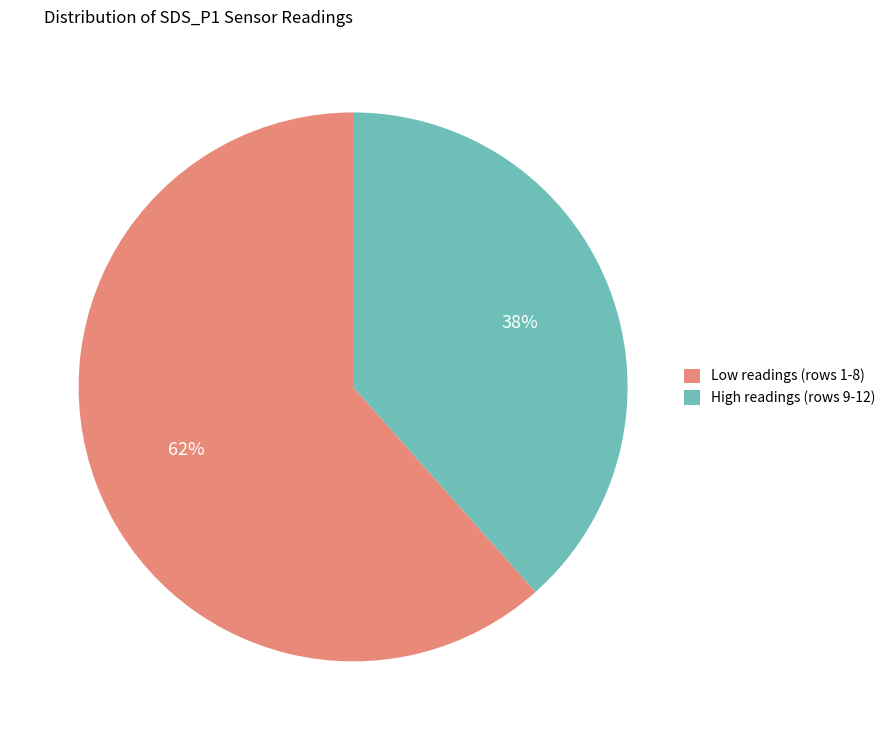

Which has a higher value, Low readings (rows 1-8) or High readings (rows 9-12)?

Low readings (rows 1-8)